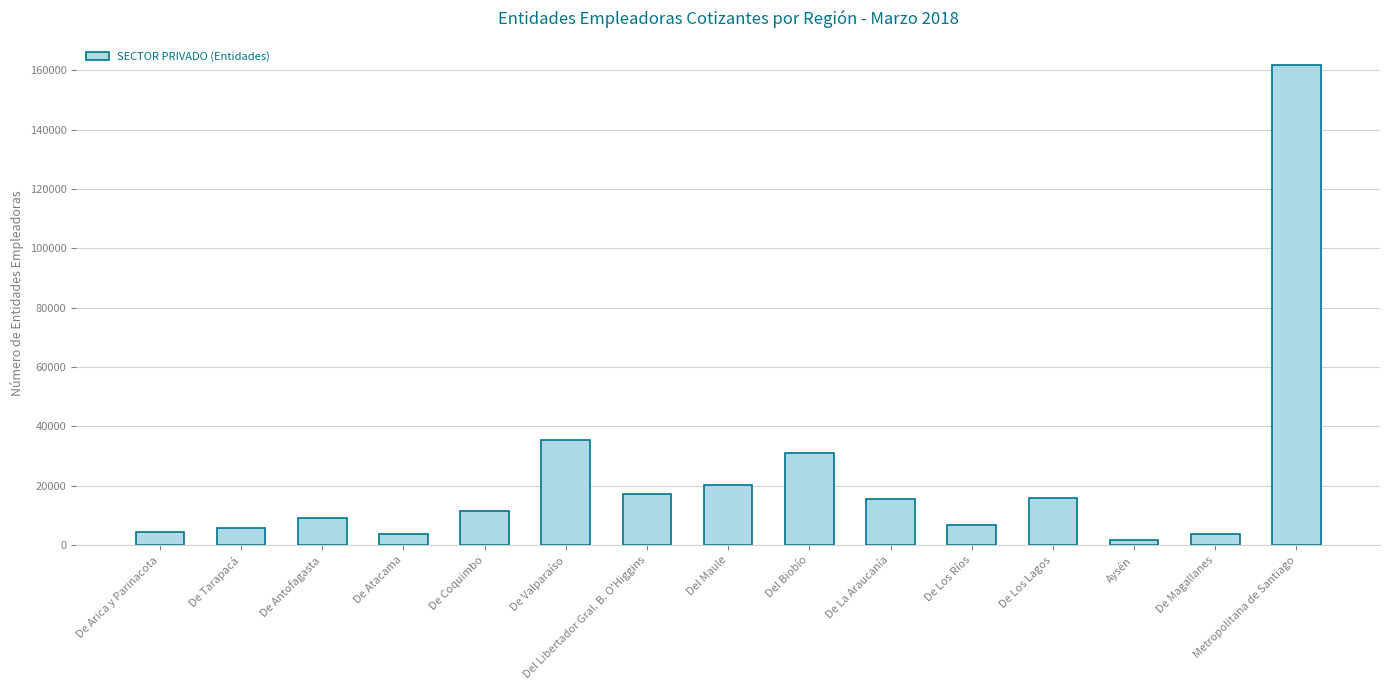

The chart shows a value of 20725 at De Valparaíso. True or false?

False